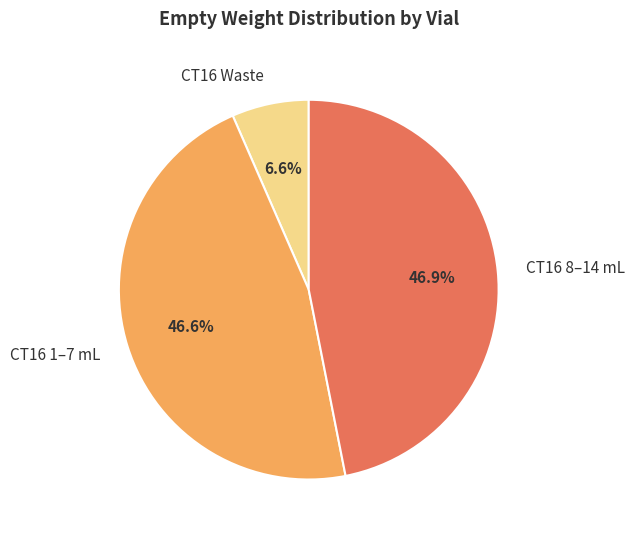

What is the smallest slice in the pie chart?

CT16 Waste